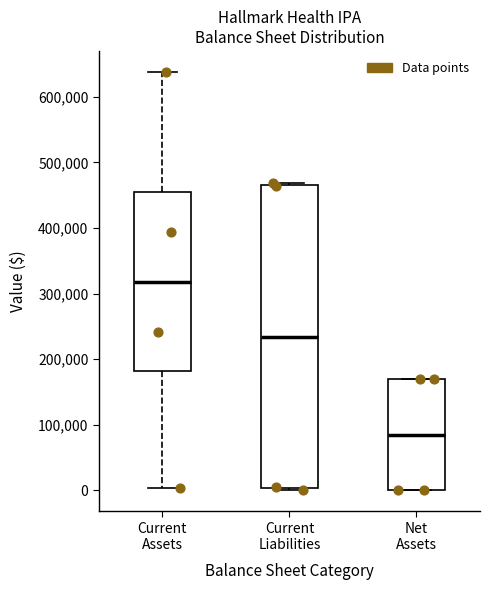

Where is the upper edge of the box for Net Assets on the y-axis? The values are not printed on the chart, so give them approximately, as read against the axis.

170000